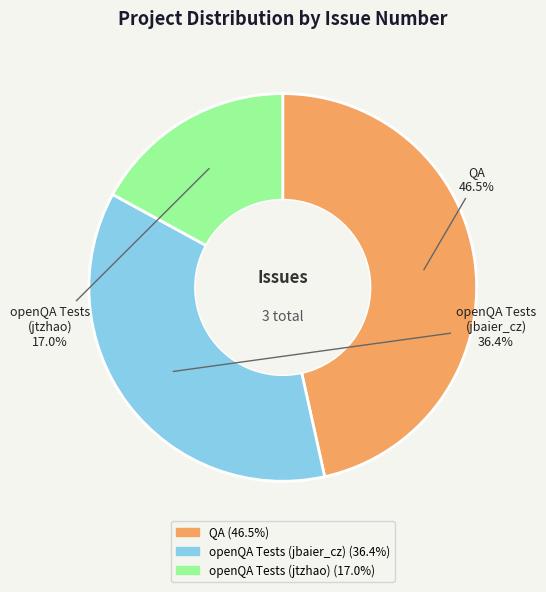

Is it true that openQA Tests (jtzhao) is 17% of the pie?

True